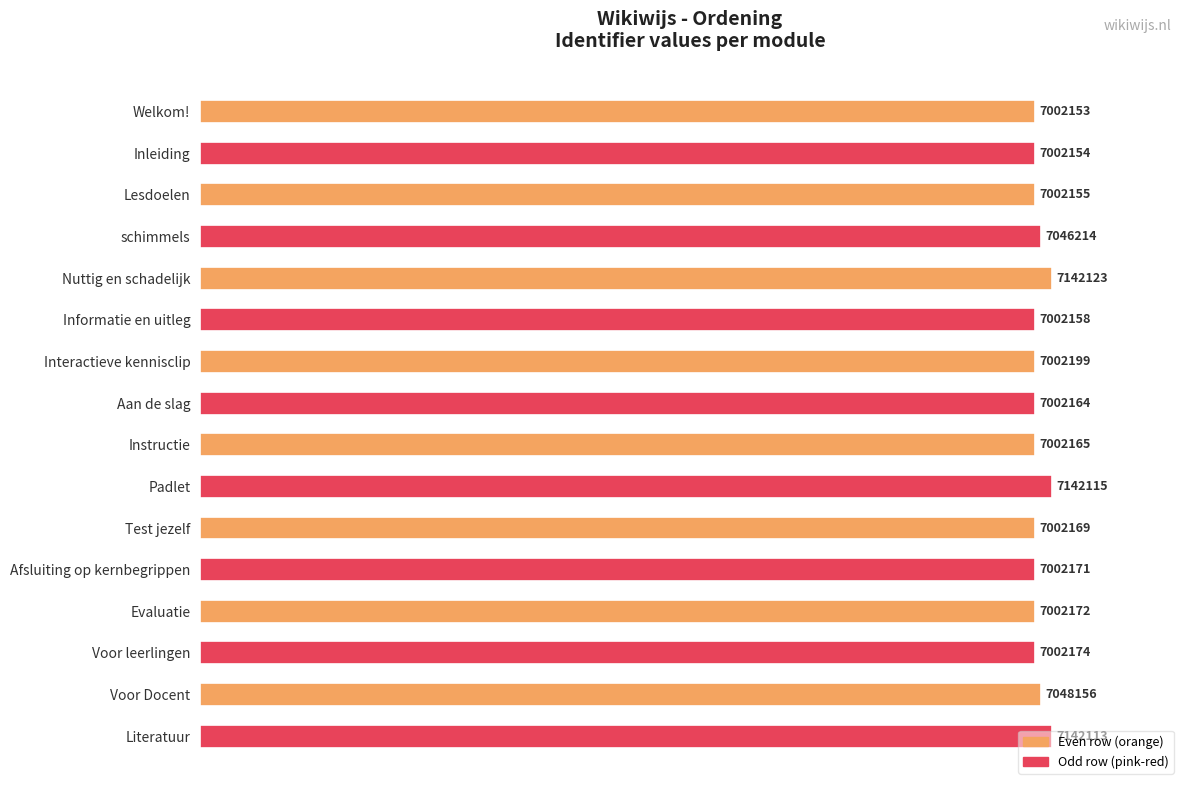

How many bars are there in total?

16